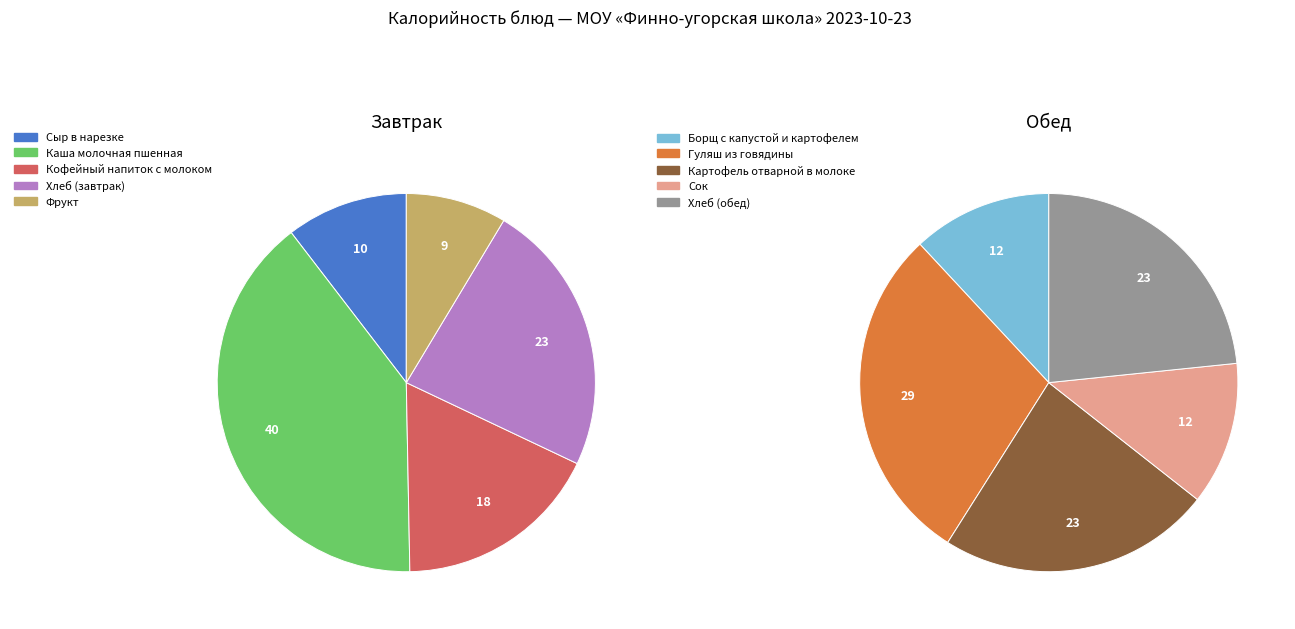

Is Картофель отварной в молоке the majority of the pie?

No